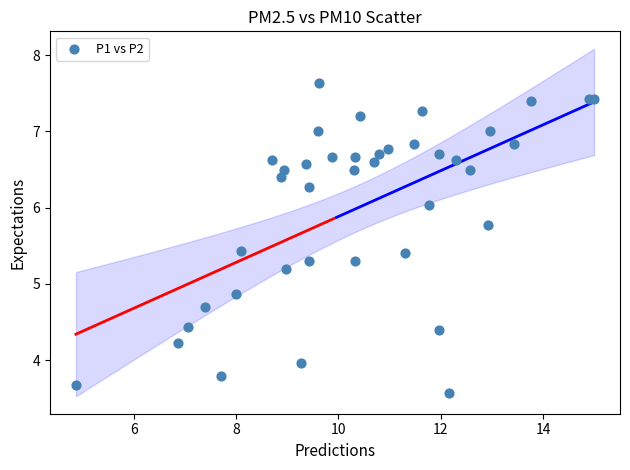

What Y value in the scatter plot is closest to 5?

4.9